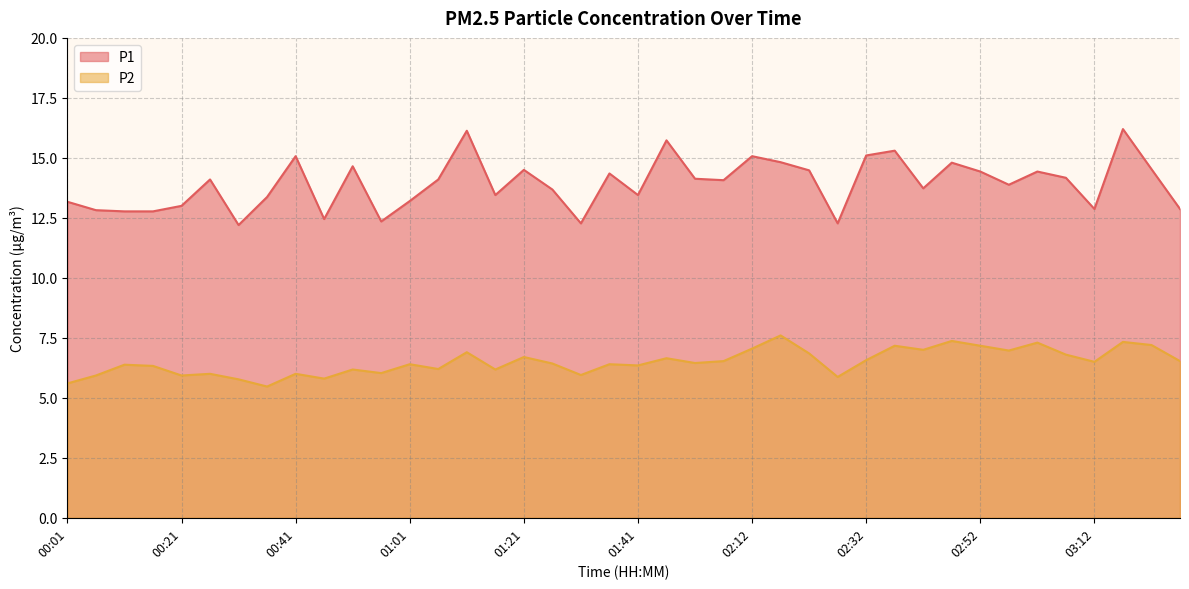

Which category has the lowest value across all series?

00:36